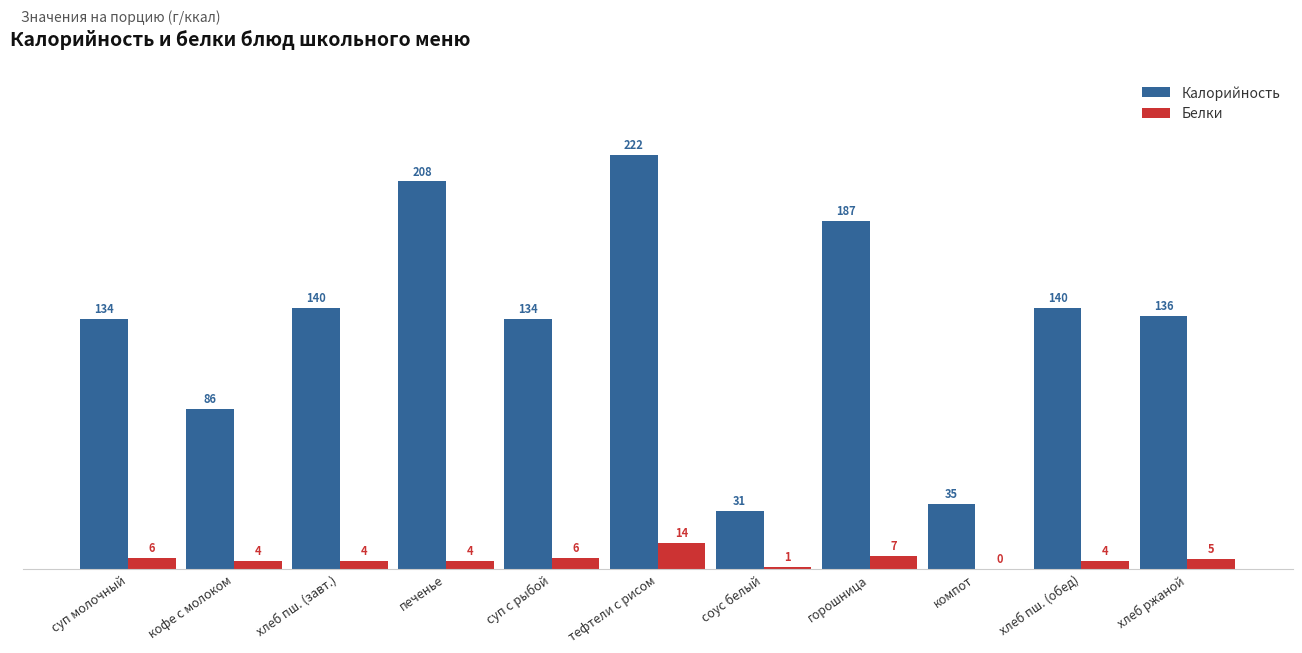

What is the total value across all series at хлеб пш. (обед)?

144